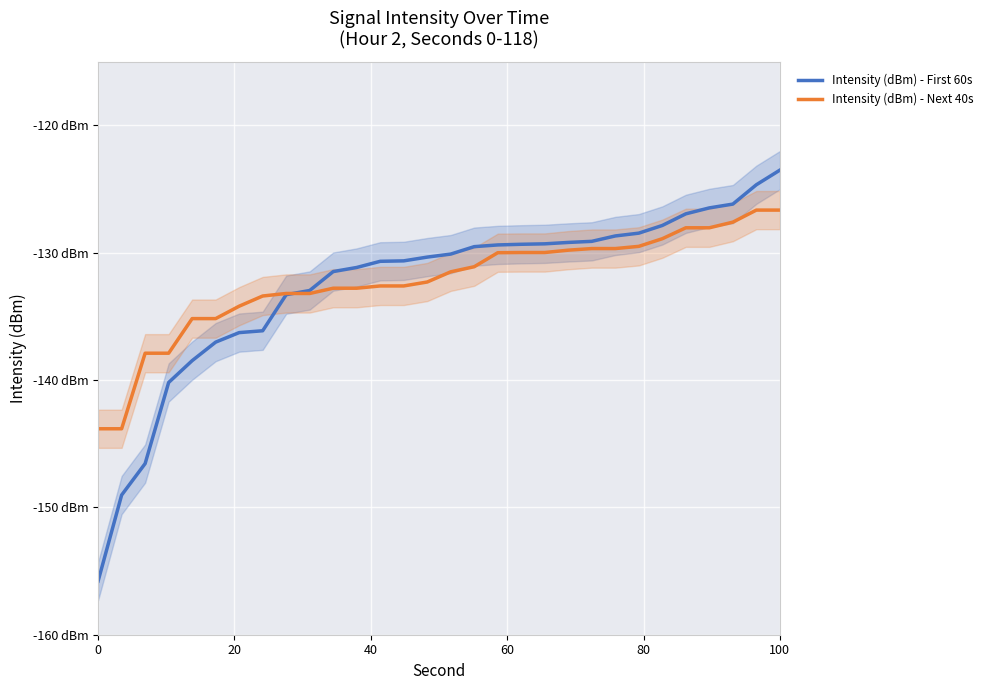

Reading left to right, list all the values displayed in this chart.

Intensity (dBm) - First 60s: -155.8	-149.0	-146.6	-140.2	-138.5	-137.0	-136.3	-136.1	-133.3	-133.0	-131.5	-131.2	-130.7	-130.6	-130.3	-130.1	-129.5	-129.4	-129.3	-129.3	-129.2	-129.1	-128.7	-128.5	-127.9	-126.9	-126.5	-126.2	-124.7	-123.5
Intensity (dBm) - Next 40s: -143.8	-143.8	-137.9	-137.9	-135.2	-135.2	-134.2	-133.4	-133.2	-133.2	-132.8	-132.8	-132.6	-132.6	-132.3	-131.5	-131.1	-130.0	-130.0	-130.0	-129.8	-129.7	-129.7	-129.5	-128.9	-128.0	-128.0	-127.6	-126.7	-126.7